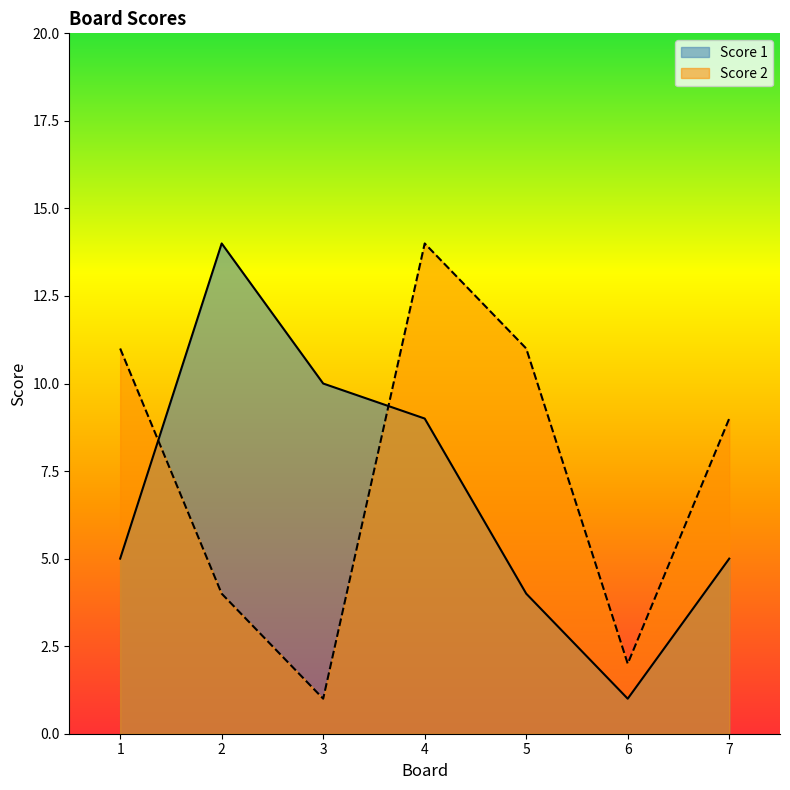

The value of Score 2 at 6 is 1. True or false?

False